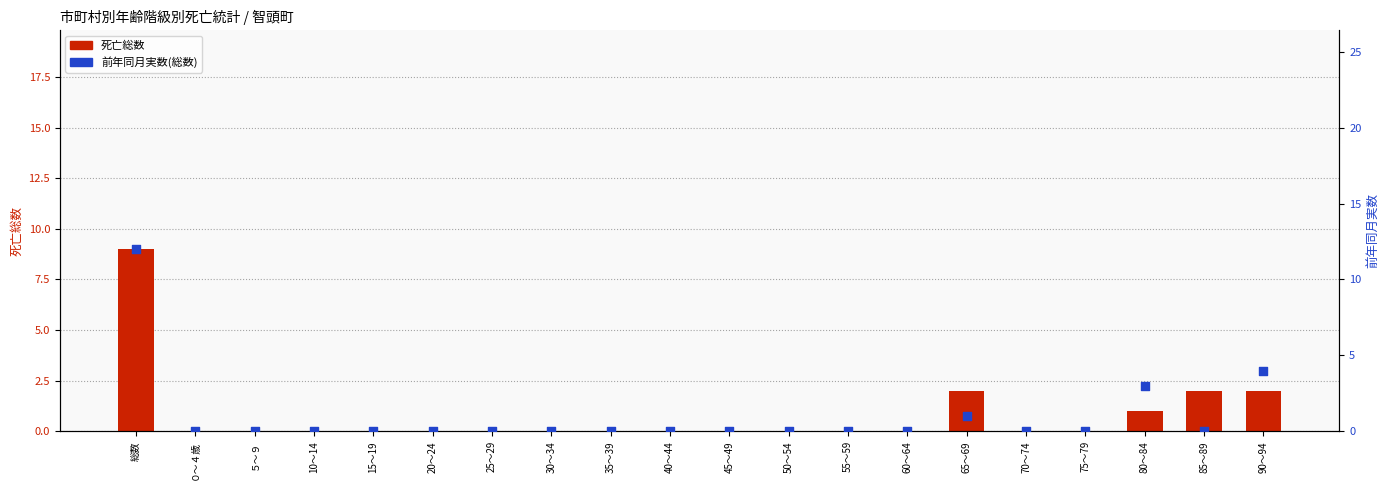

Which series has the largest Y range (max minus min)?

前年同月実数(総数)